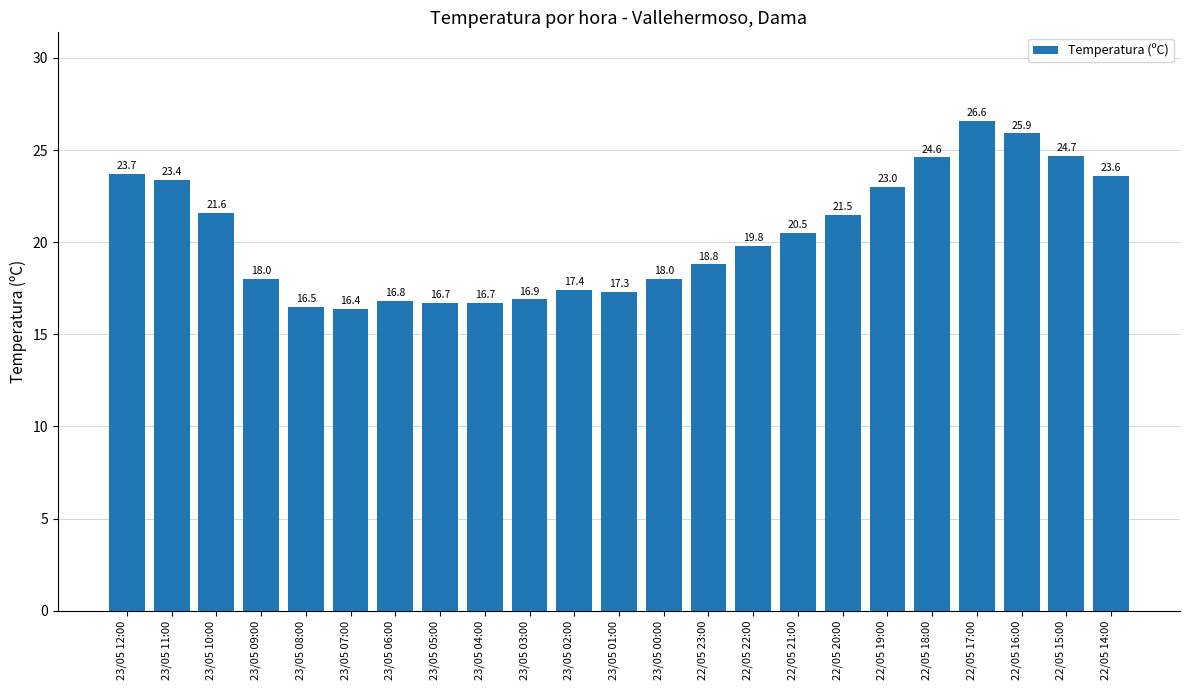

The chart shows a value of 16.7 at 23/05 05:00. True or false?

True